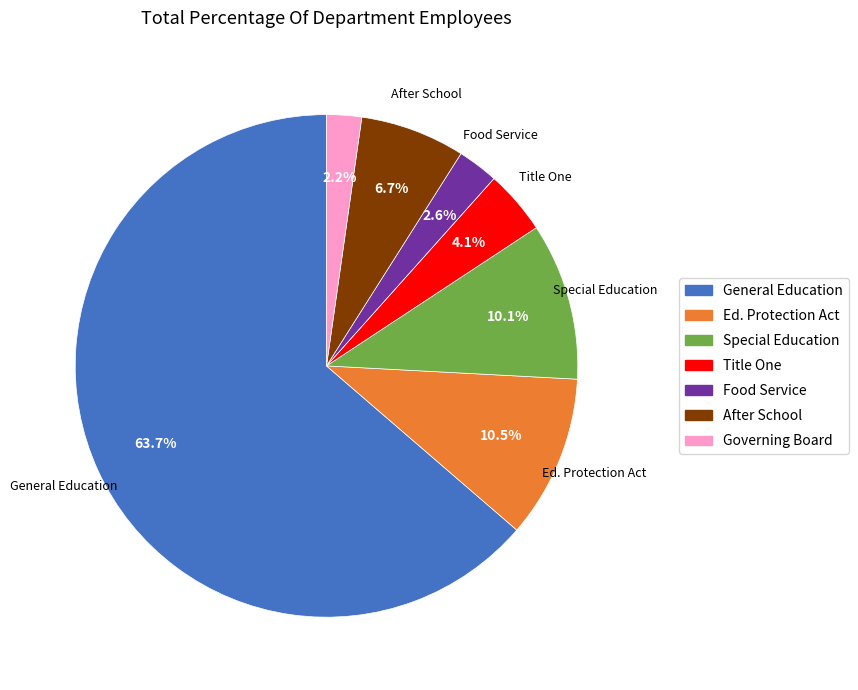

Which category has the biggest portion of the pie?

General Education